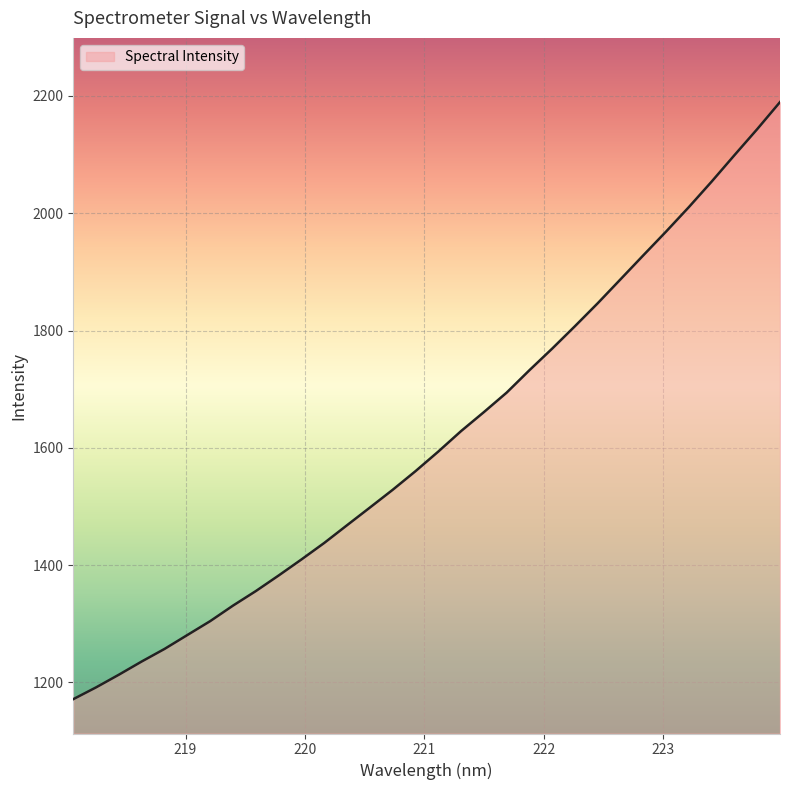

What is the maximum value shown in the chart?

2189.6